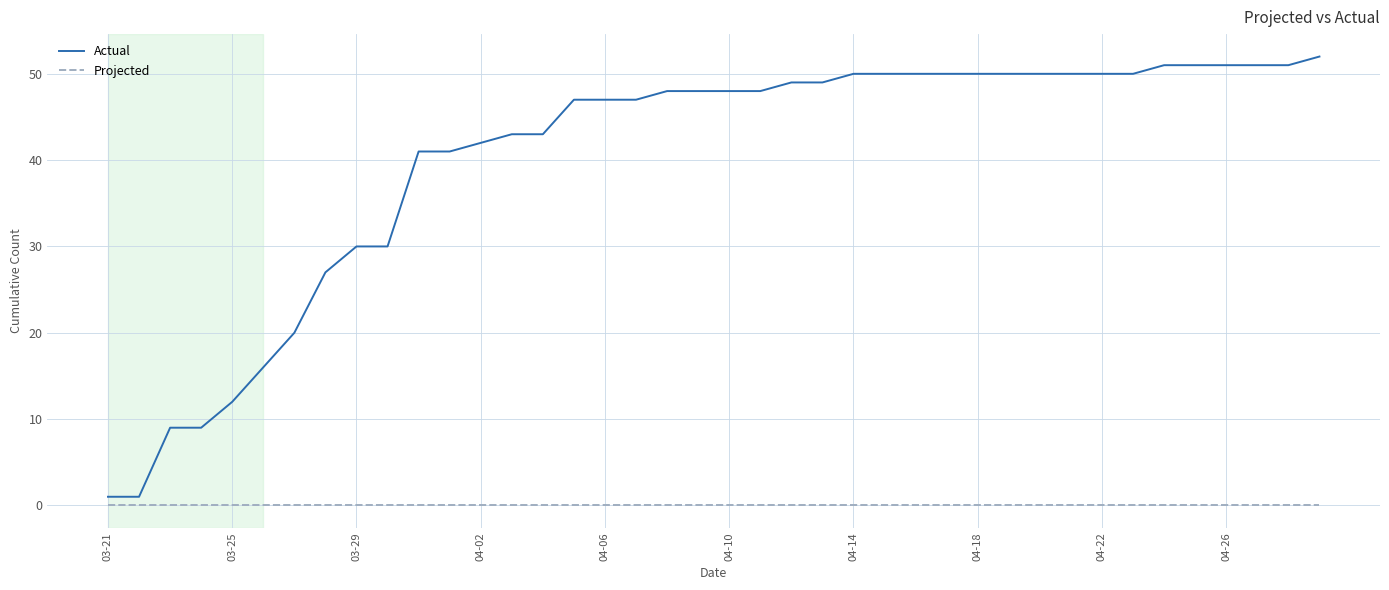

True or false: Actual and Projected intersect in this chart.

False